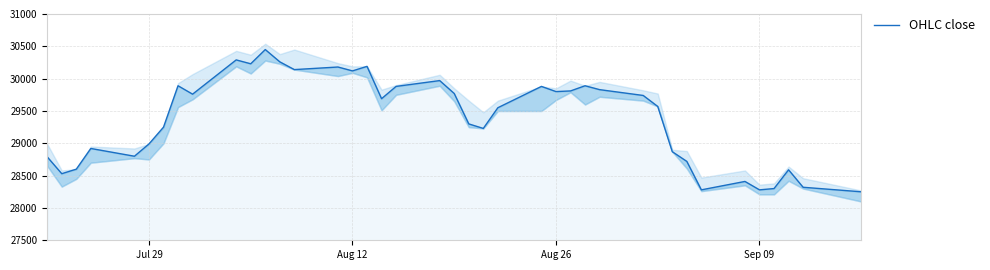

What position from the right is Aug 12?

25